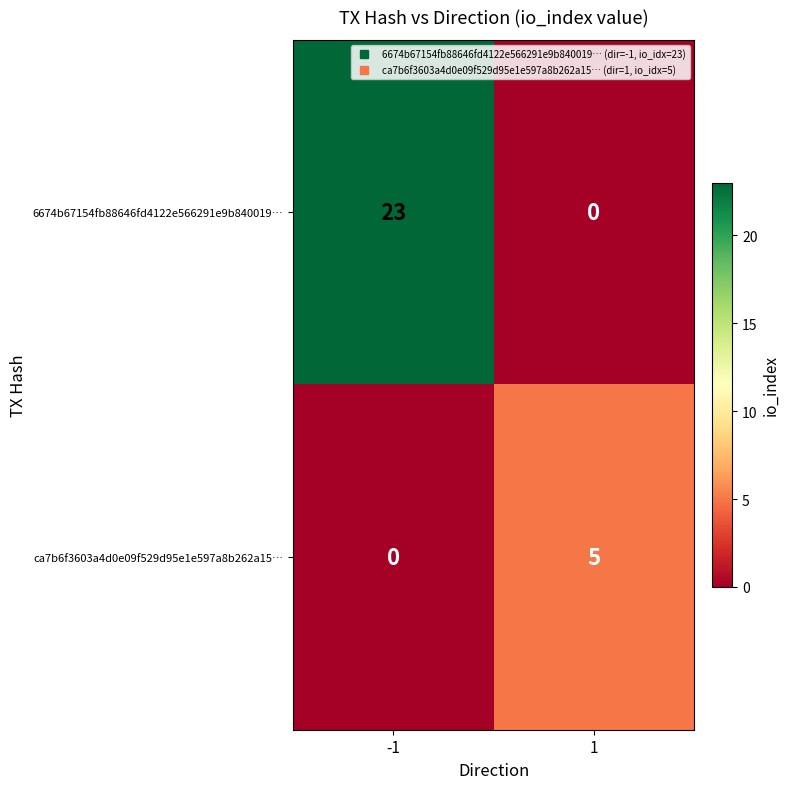

The ca7b6f3603a4d0e09f529d95e1e597a8b262a15… series shows 5 at 1. True or false?

True